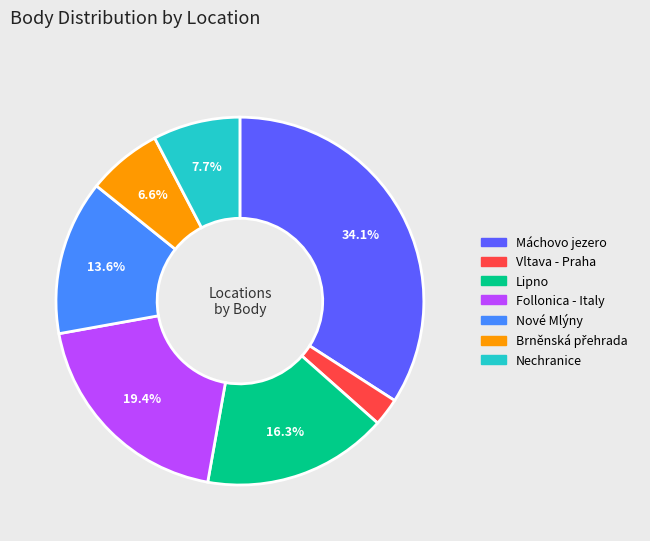

Is there a majority slice in this chart?

No